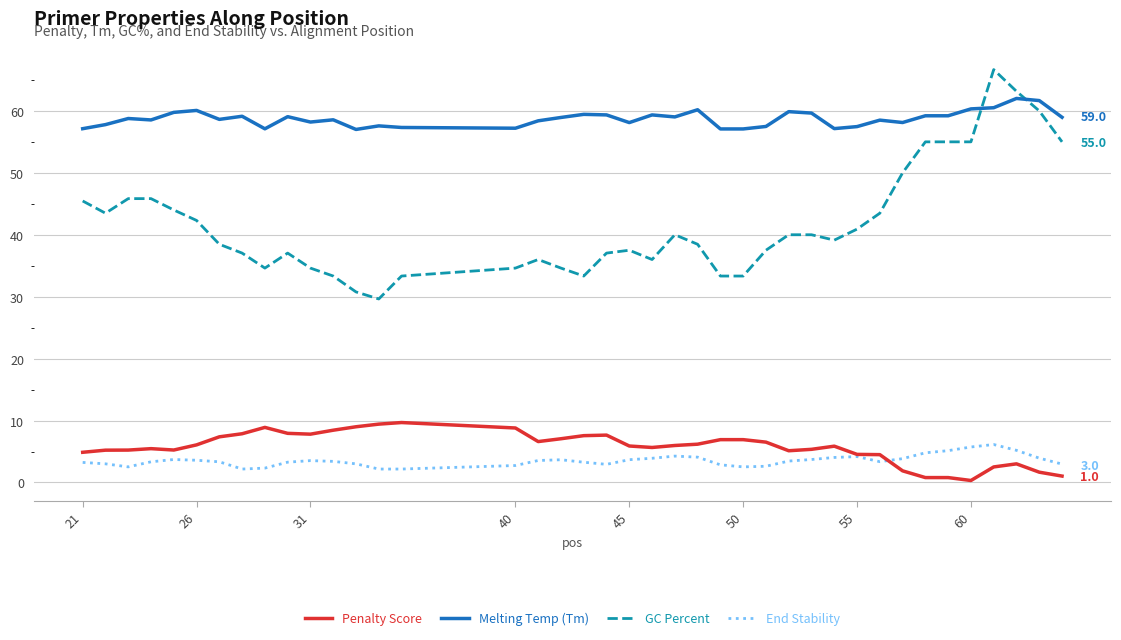

How many lines are shown in the chart?

4